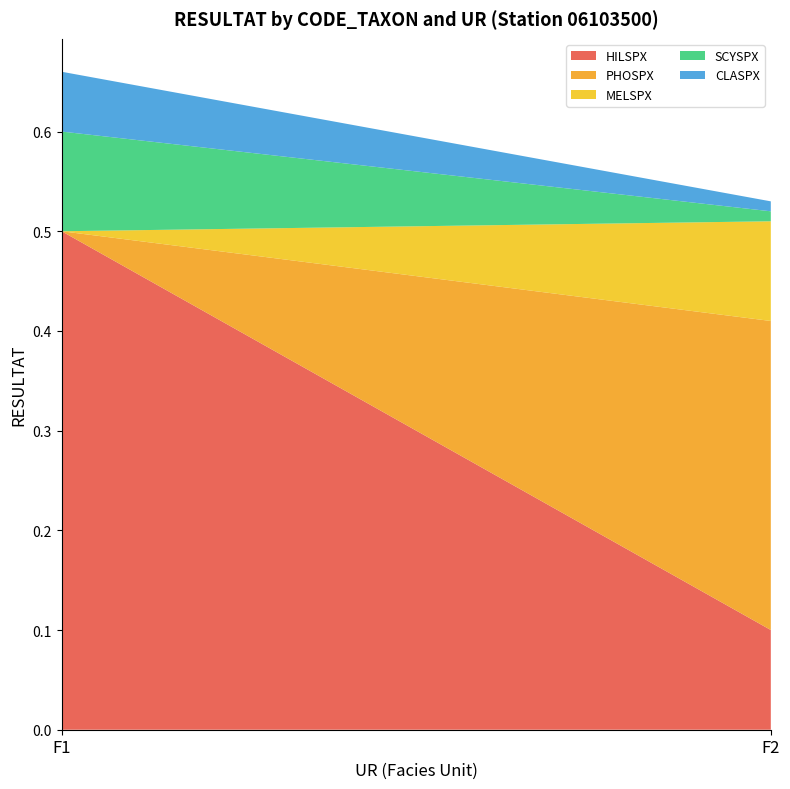

Reading left to right, what are all the values shown in this chart?

HILSPX: 0.5	0.1
PHOSPX: 0.0	0.3
MELSPX: 0.0	0.1
SCYSPX: 0.1	0.0
CLASPX: 0.1	0.0